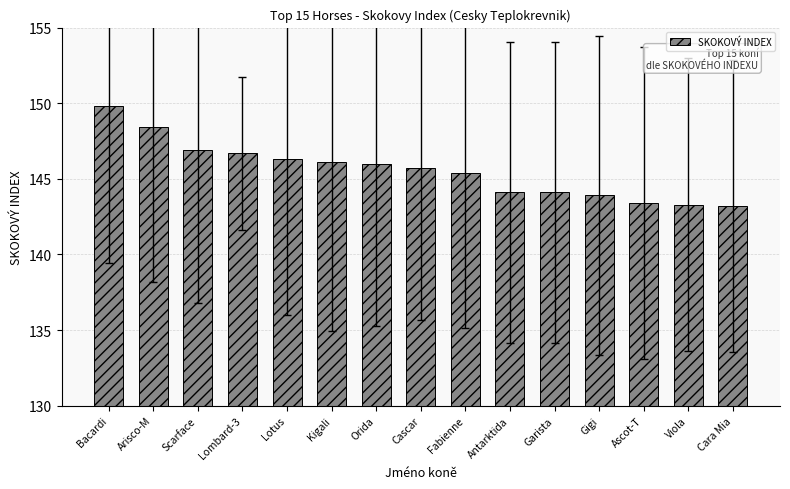

The value at Lombard-3 is 146.7. True or false?

True